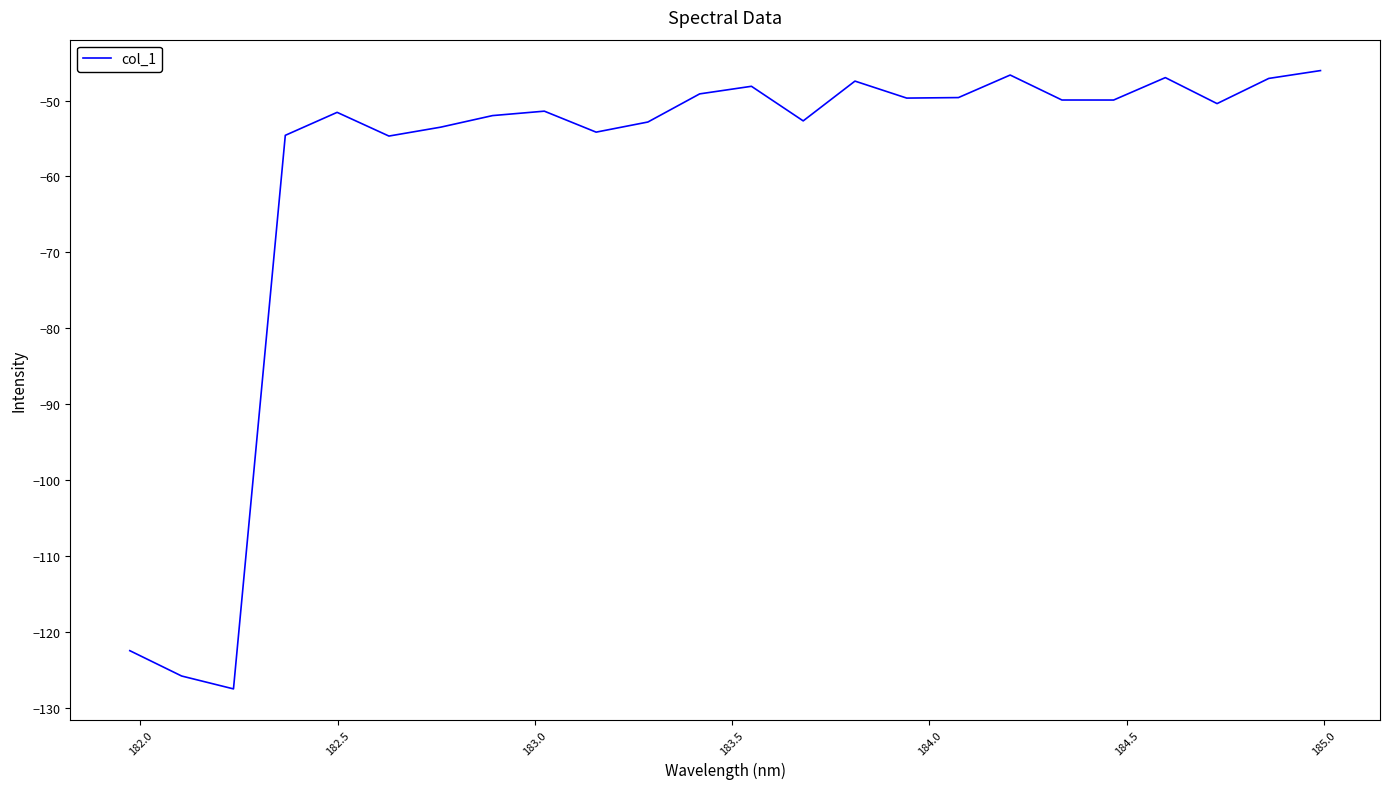

What is the greatest value displayed?

-46.0